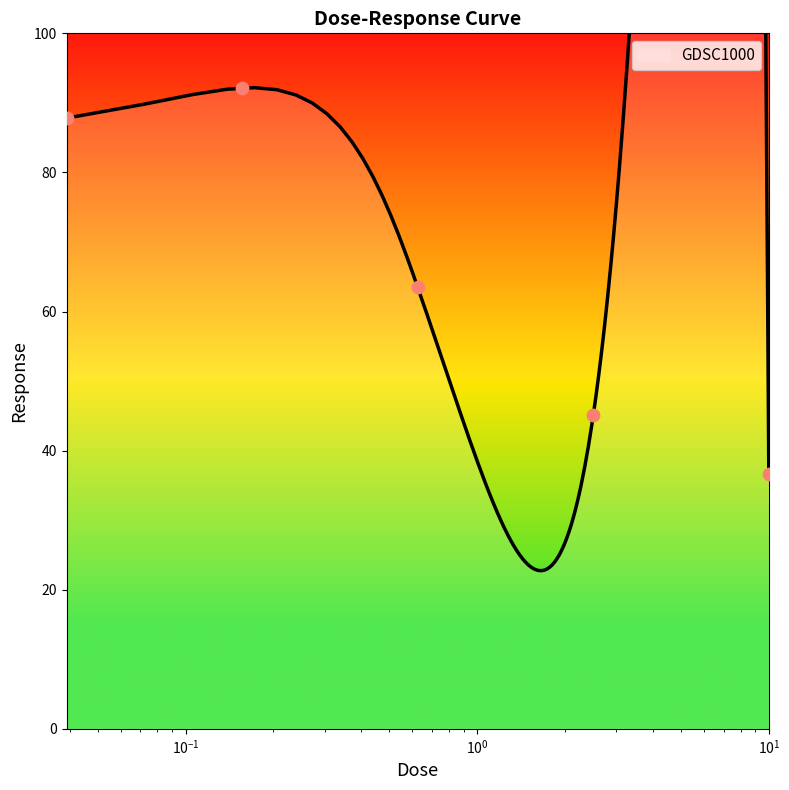

What is the change in value from 0.0390625 to 0.15625?

+4.3